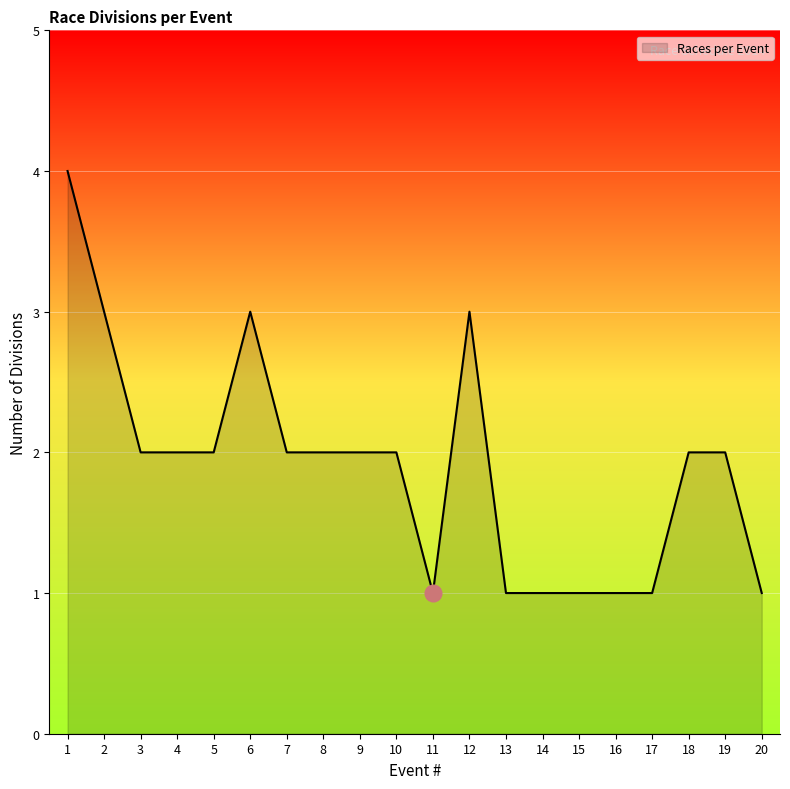

What is the sum of all values?

38